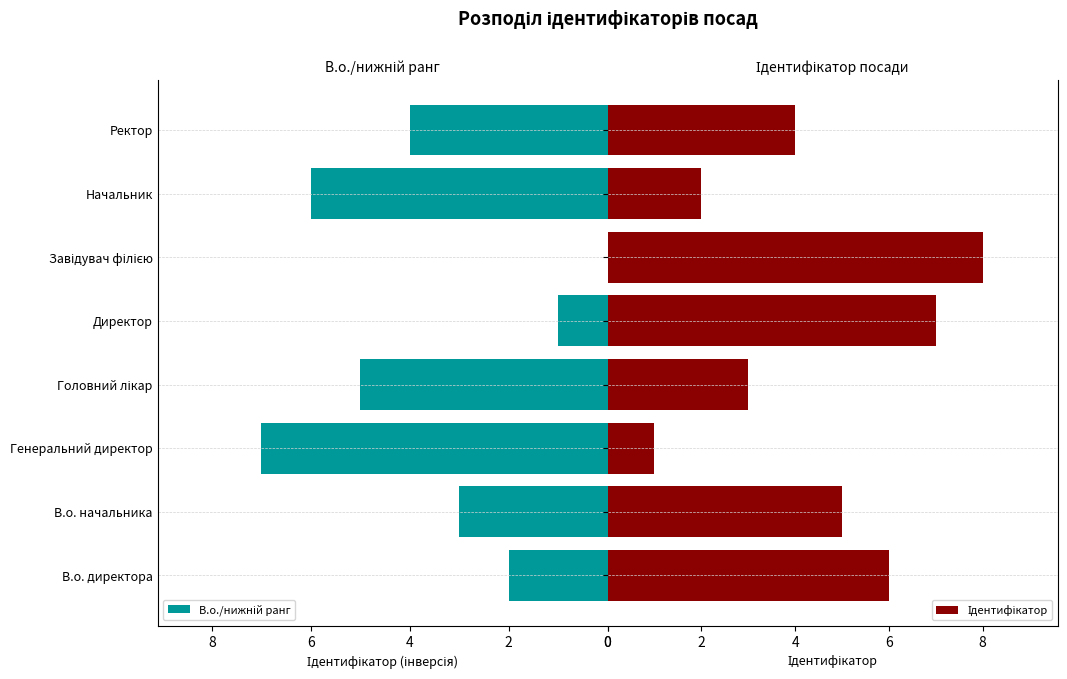

What is the maximum value for Ідентифікатор?

8